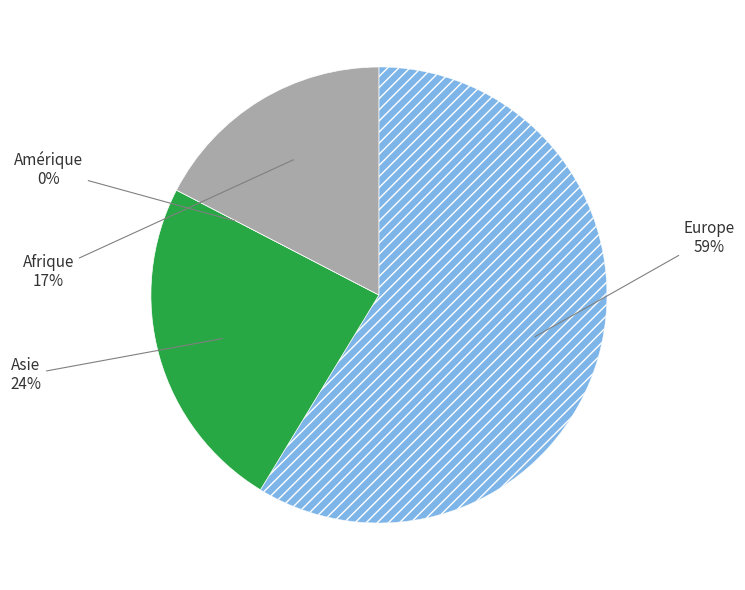

What is the ratio of the value at Europe to the value at Asie?

2.5